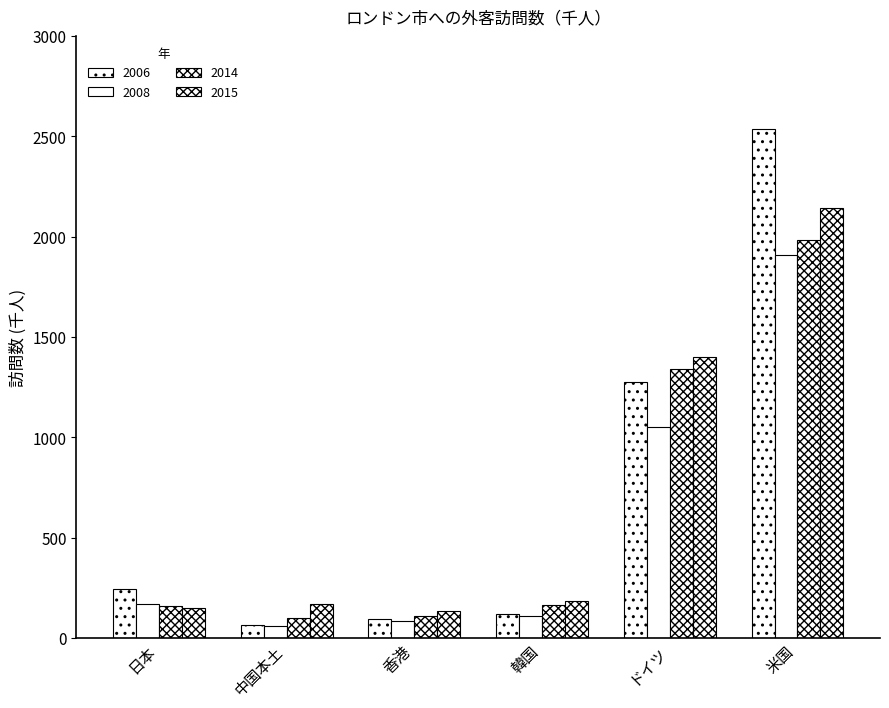

What is the maximum value for 2014?

1982.2